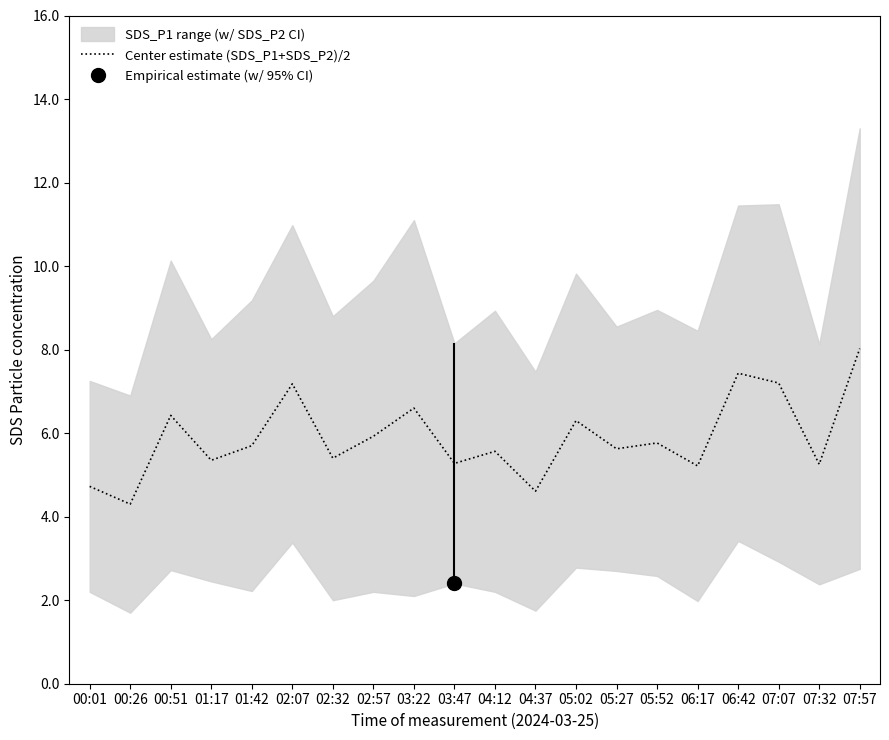

Where does the data first go above 5?

00:51